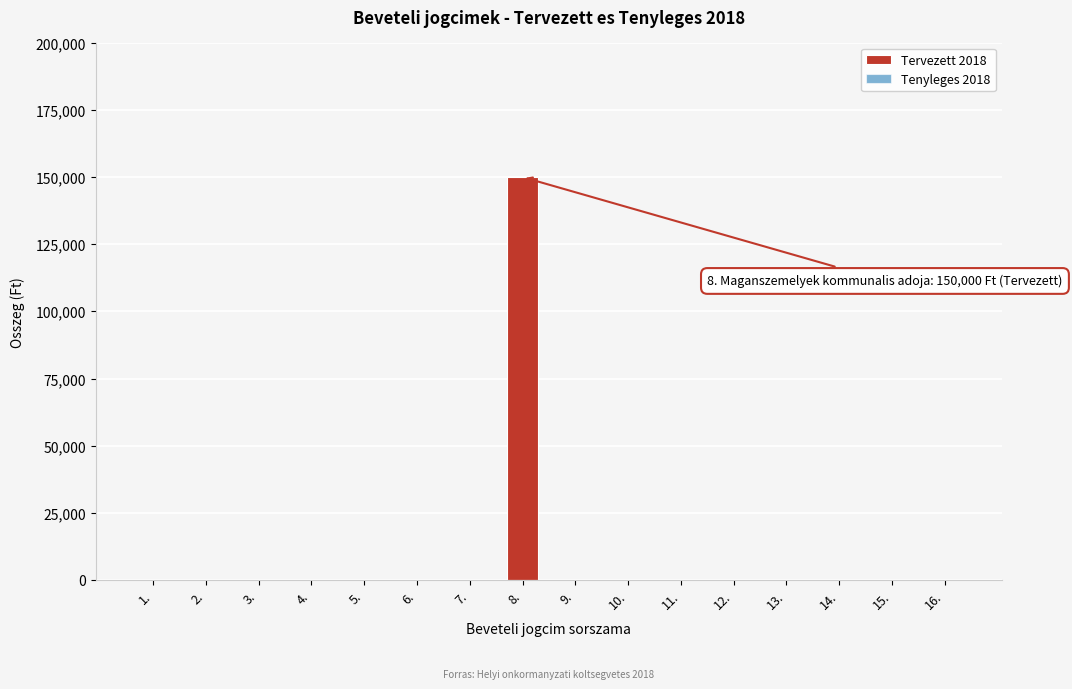

Reading left to right, what are all the values shown in this chart?

1.=0	2.=0	3.=0	4.=0	5.=0	6.=0	7.=0	8.=150000	9.=0	10.=0	11.=0	12.=0	13.=0	14.=0	15.=0	16.=0